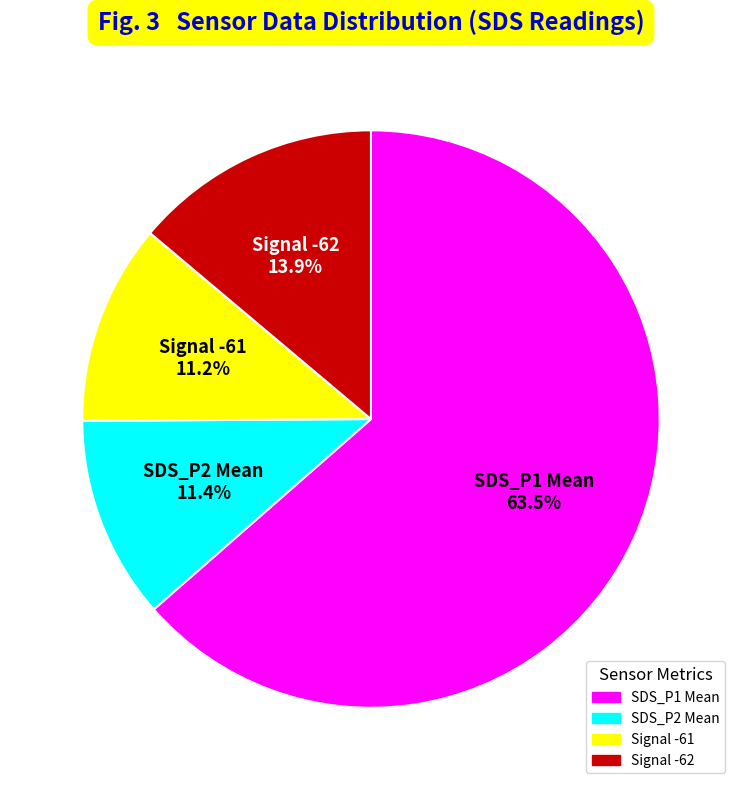

Is there any slice that represents more than half of the pie?

Yes